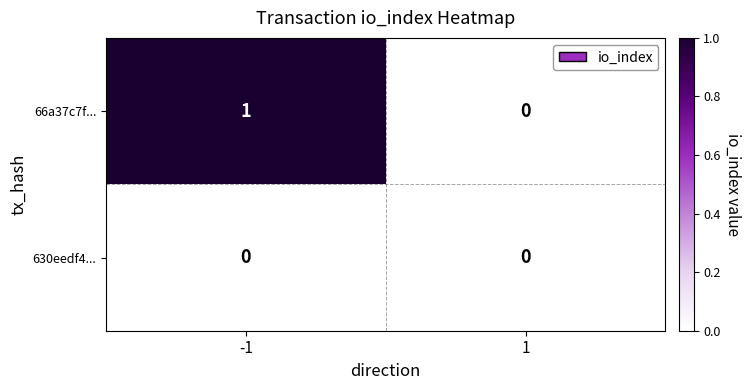

Is it true that 66a37c7f... equals 1 at -1?

True